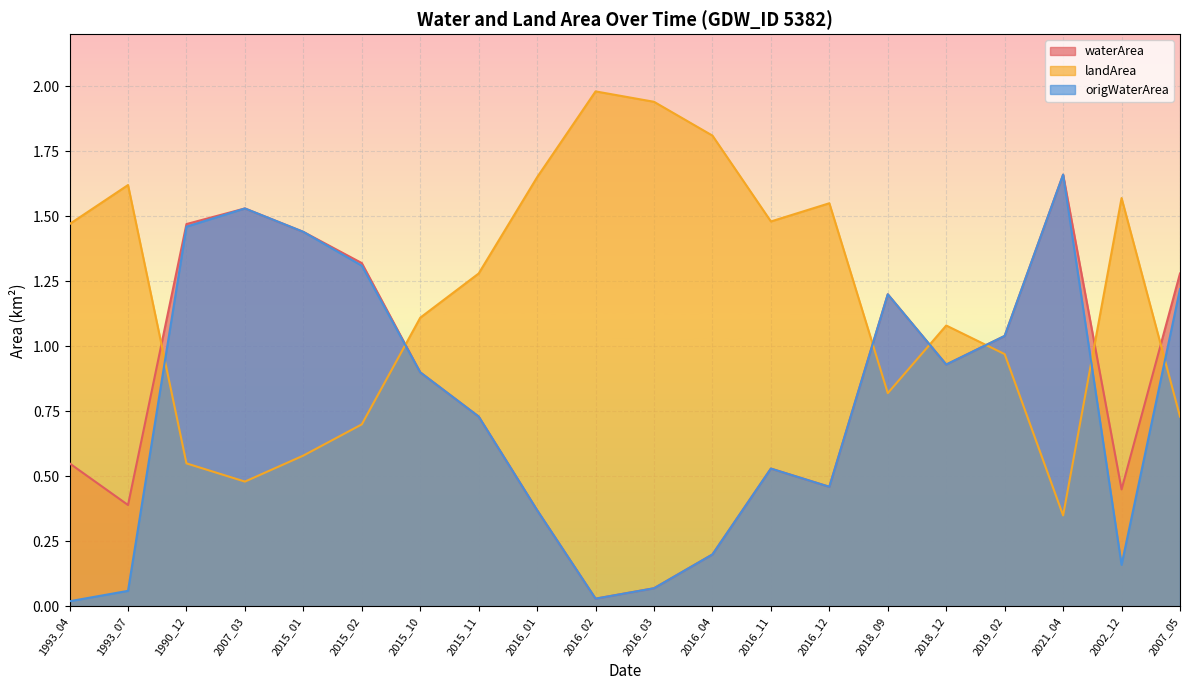

How many intersections are there between landArea and origWaterArea?

7